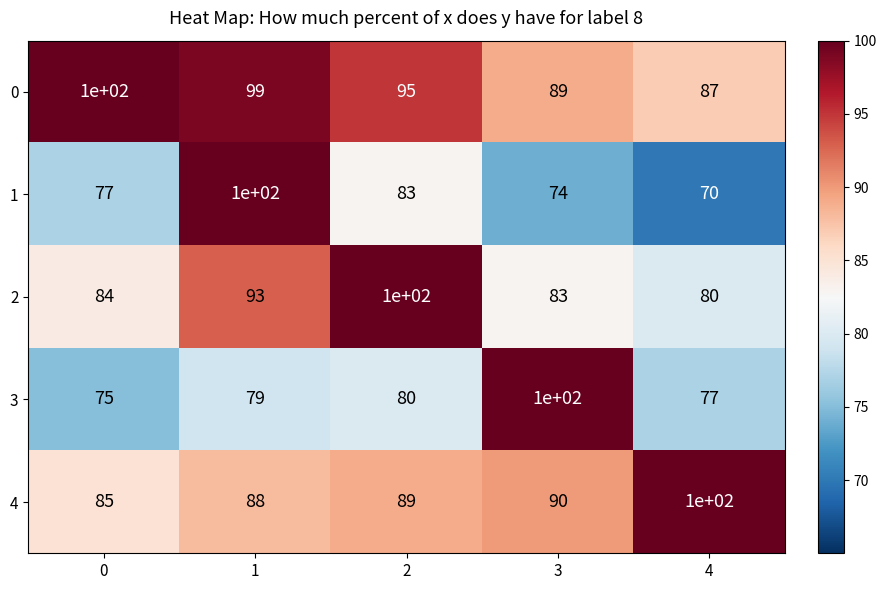

Which label corresponds to the smallest value in the chart?

4